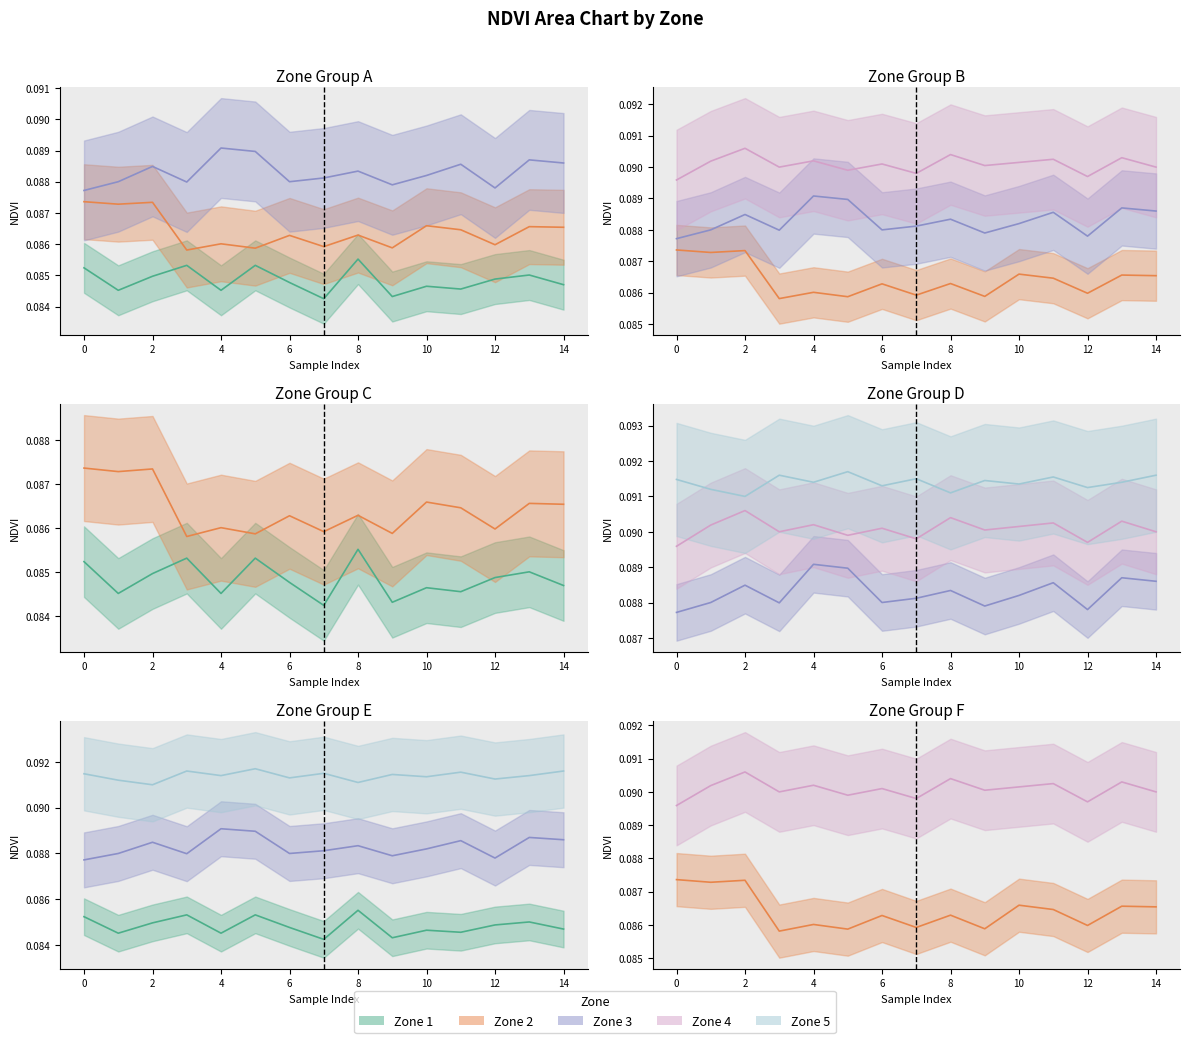

What is the average value of the Zone 5 series?

0.1